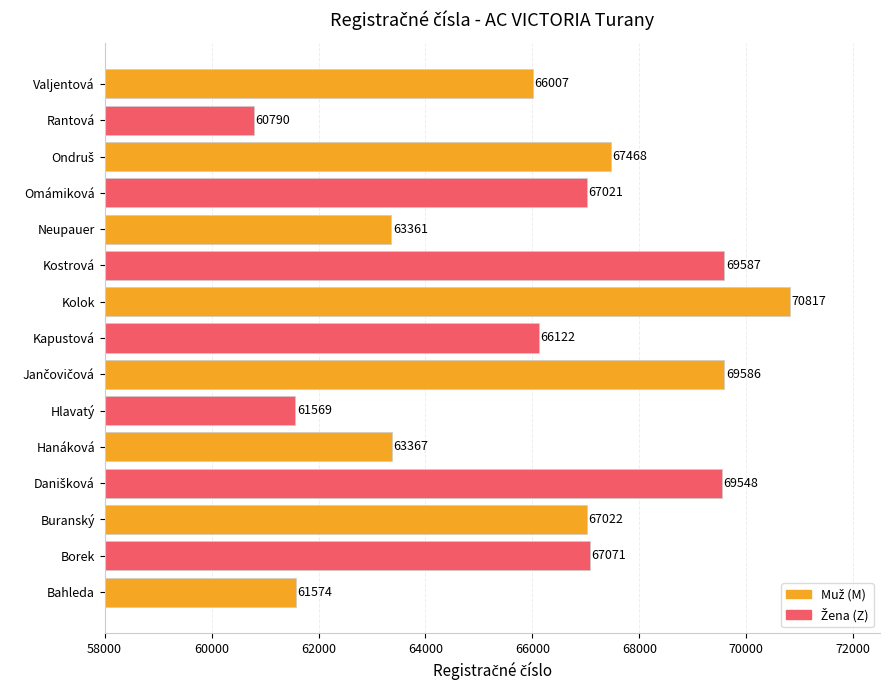

What is the approximate value at Kolok, to the nearest 100?

70800